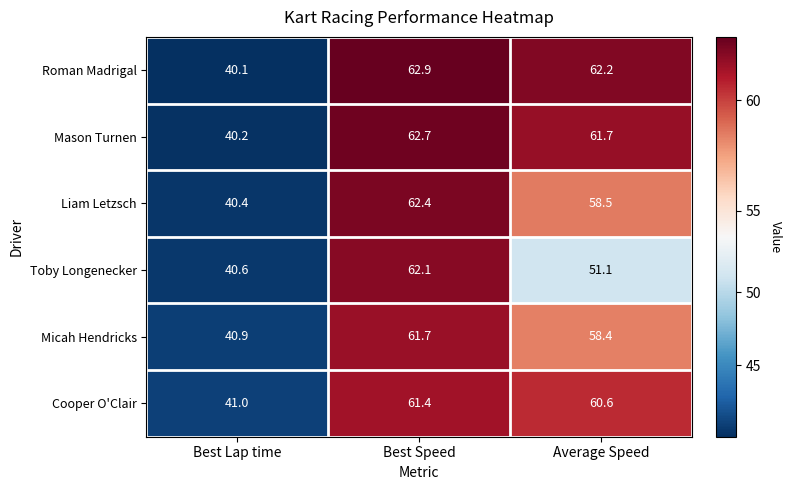

Reading left to right, transcribe all the data shown in this chart.

Roman Madrigal: Best Lap time=40.1	Best Speed=62.9	Average Speed=62.2
Mason Turnen: Best Lap time=40.2	Best Speed=62.7	Average Speed=61.7
Liam Letzsch: Best Lap time=40.4	Best Speed=62.4	Average Speed=58.5
Toby Longenecker: Best Lap time=40.6	Best Speed=62.1	Average Speed=51.1
Micah Hendricks: Best Lap time=40.9	Best Speed=61.7	Average Speed=58.4
Cooper O'Clair: Best Lap time=41.0	Best Speed=61.4	Average Speed=60.6